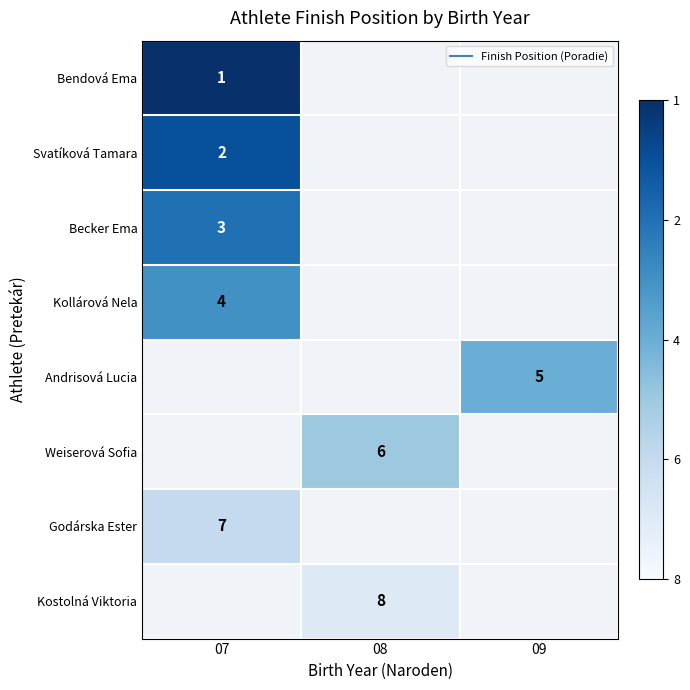

Where is Svatíková Tamara nearest to the value 7?

07